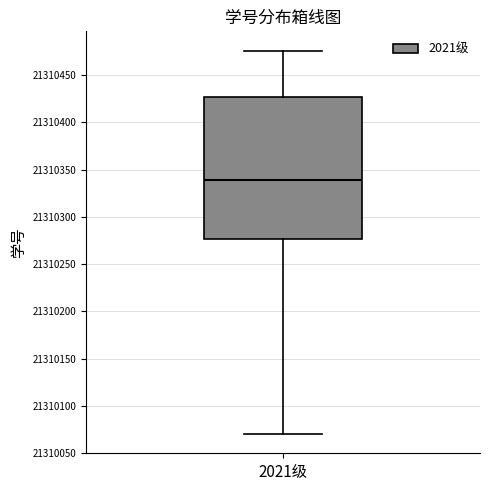

Transcribe this box plot: give where the median line is, the range the box spans, and where the two whiskers end, as read against the y-axis. The values are not printed on the chart, so give them approximately, as read against the axis.

median 21310340, box 21310275 to 21310425, whiskers 21310070 to 21310475